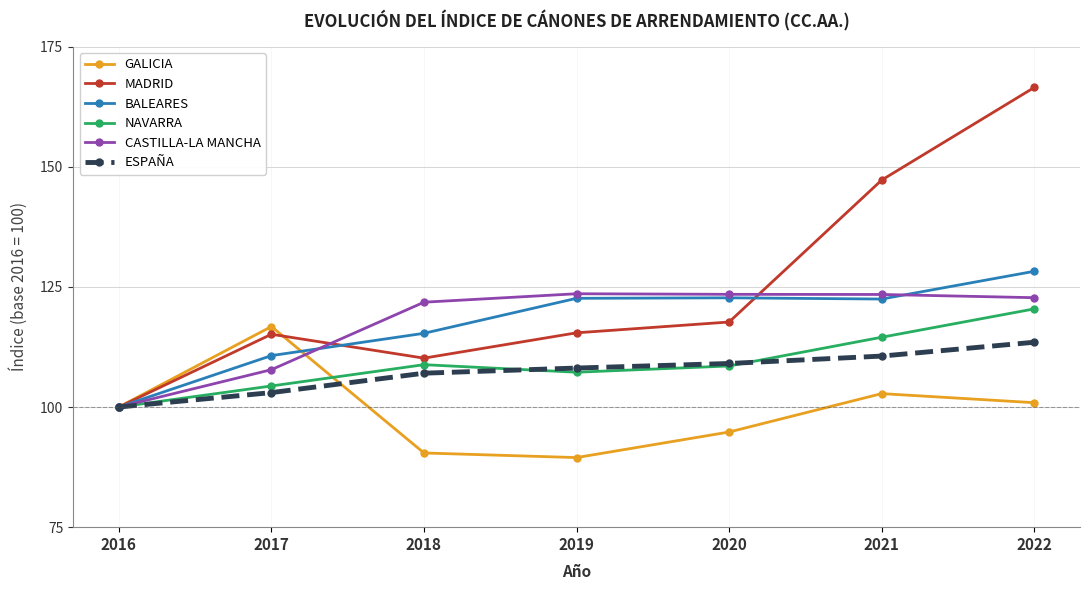

True or false: BALEARES has more than 1 interior local peaks.

False